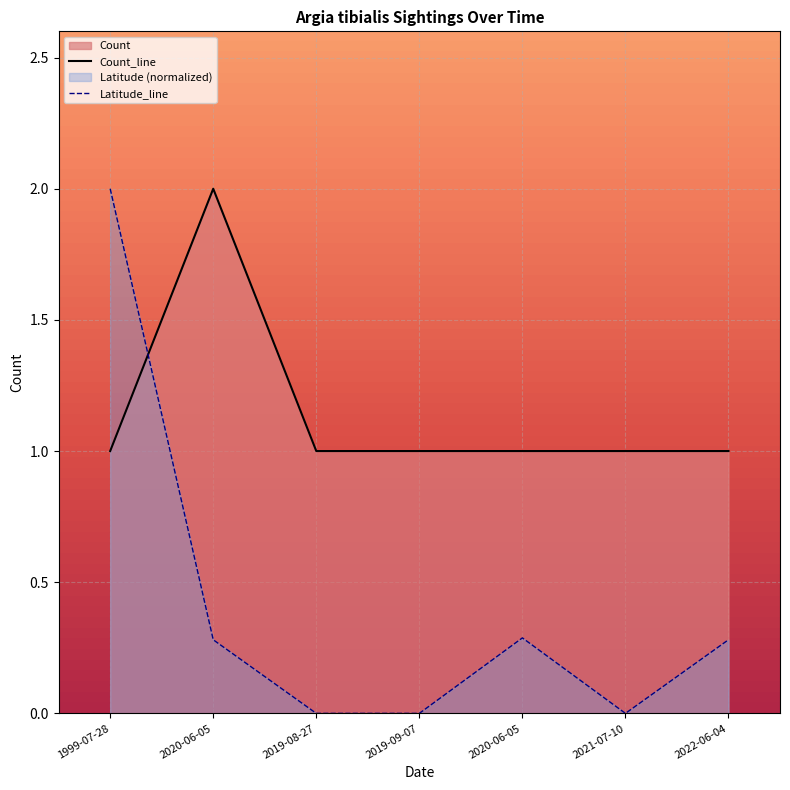

What is the approximate value of Latitude_line at 2022-06-04?

0.3